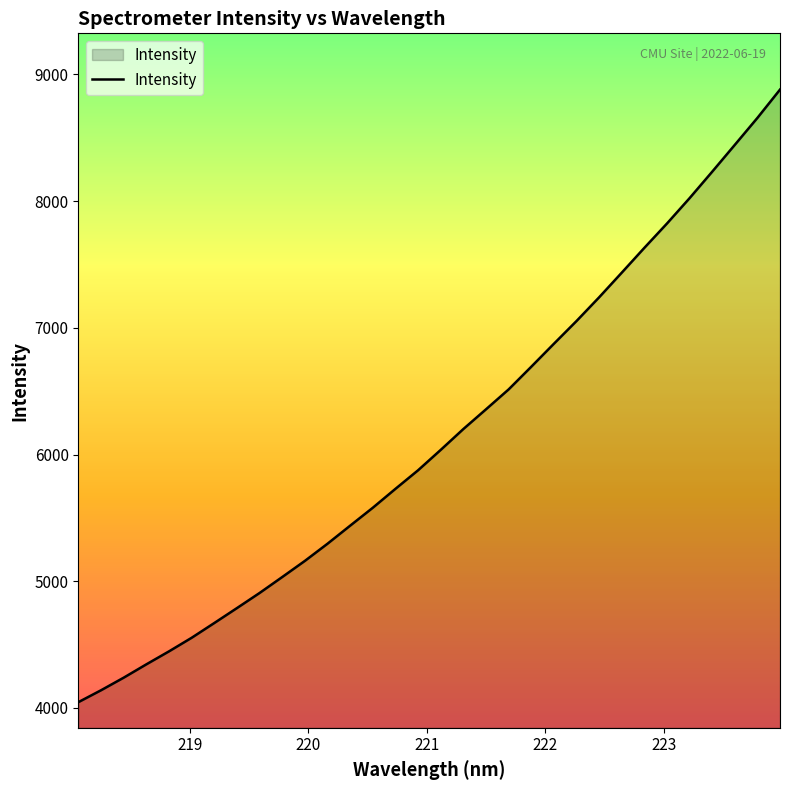

True or false: the data has more than 2 interior local peaks.

False